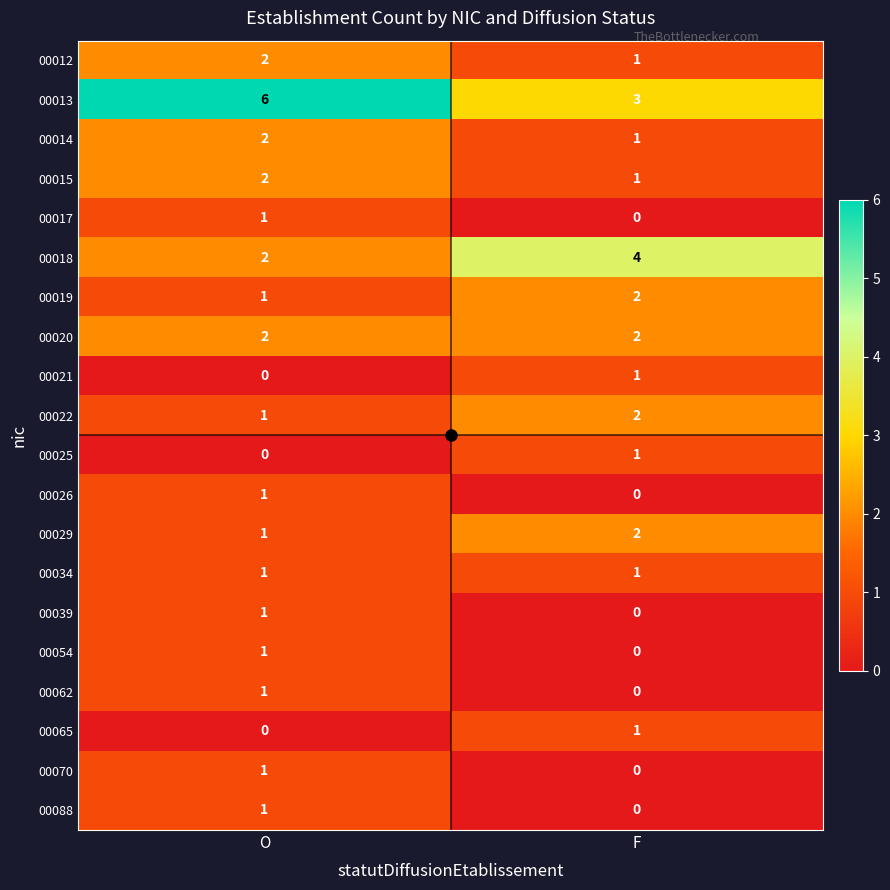

What is the greatest value displayed?

6